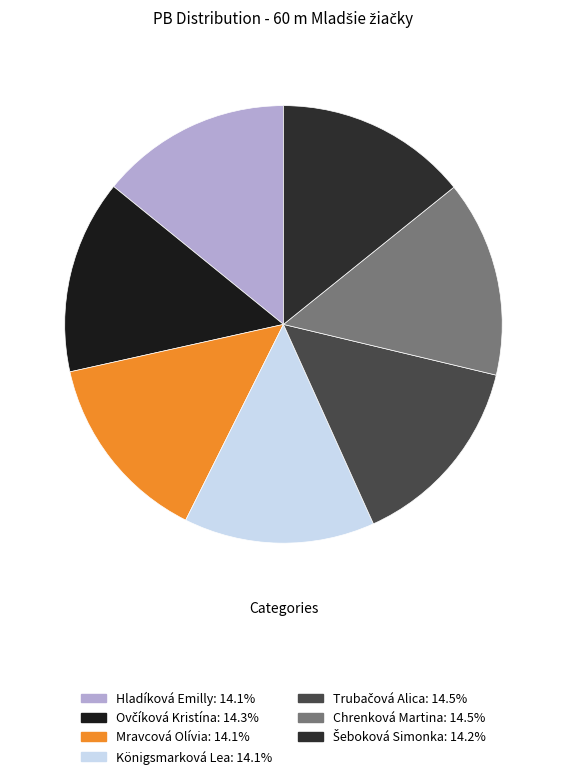

Rank the categories by value from lowest to highest.

Königsmarková Lea, Hladíková Emilly, Mravcová Olívia, Šeboková Simonka, Ovčíková Kristína, Chrenková Martina, Trubačová Alica